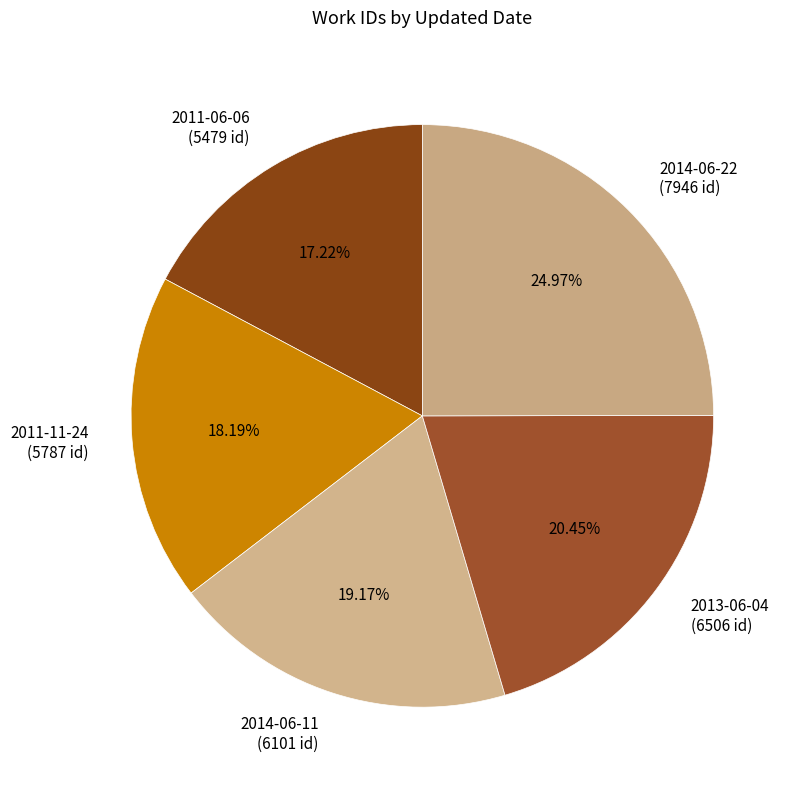

To the nearest percent, what portion does 2014-06-11 represent?

19%